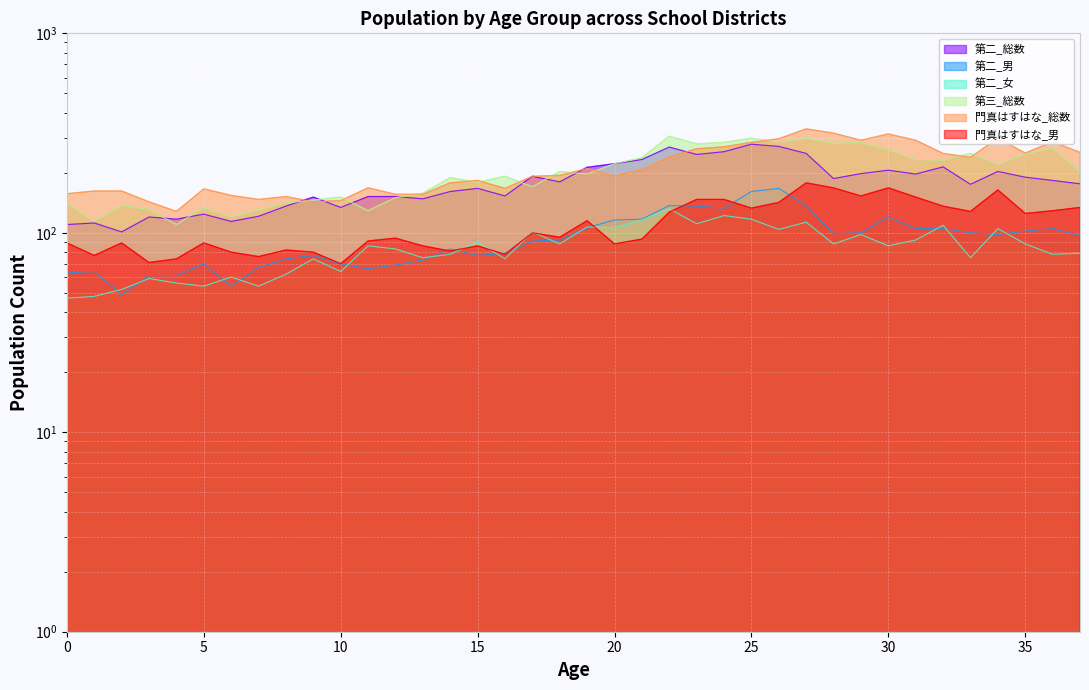

At which category does 第二_女 reach its first local valley?

5